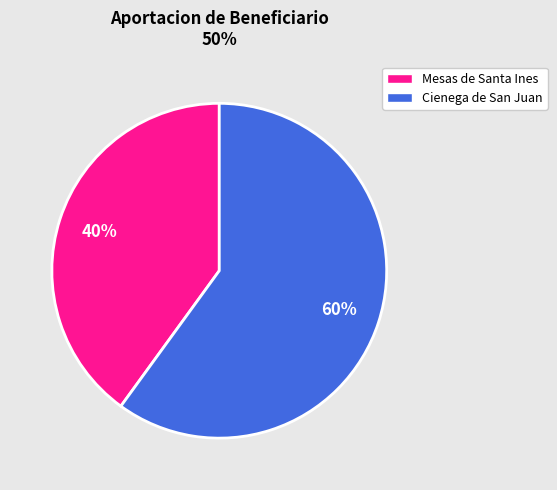

Is there a majority slice in this chart?

Yes